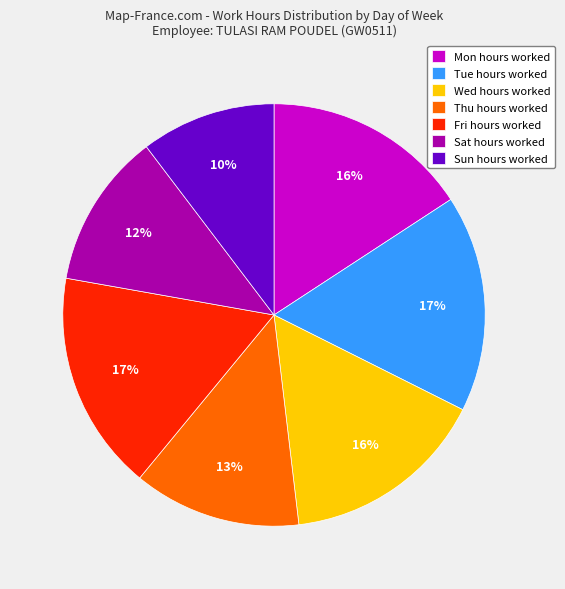

To the nearest percent, what is the difference between the Wed hours worked and Sat hours worked slice percentages?

4%